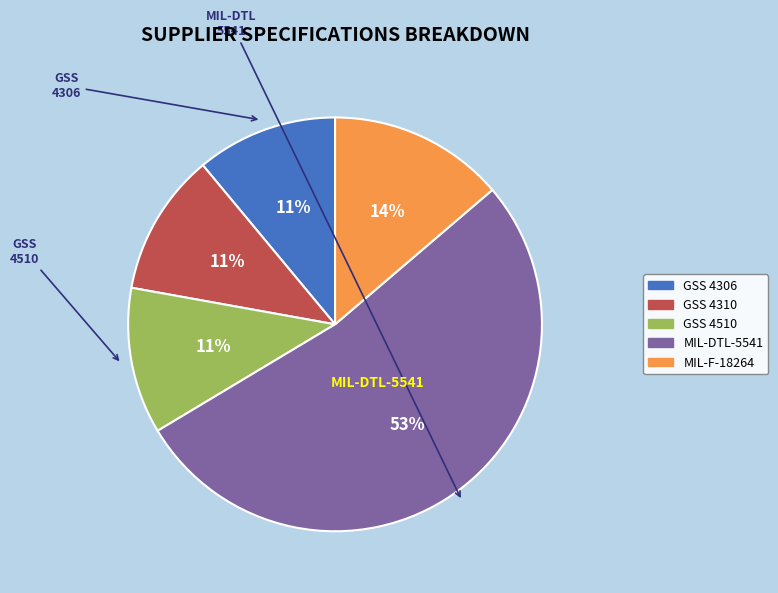

Which slice is the largest?

MIL-DTL-5541